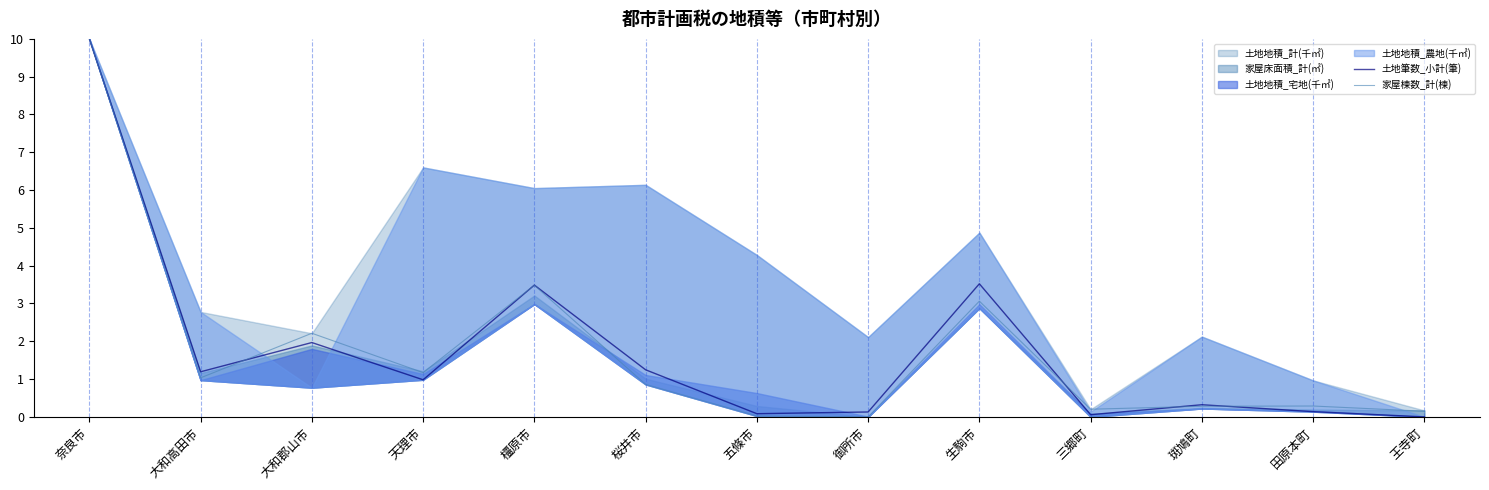

Where is the first local maximum for 家屋棟数_計(棟)?

大和郡山市